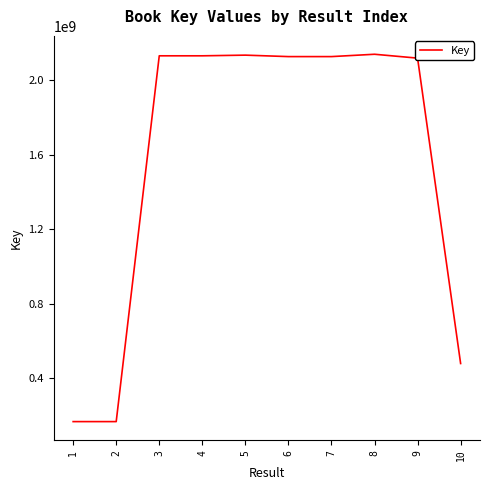

True or false: the data shows 2128144450 at 6.

True